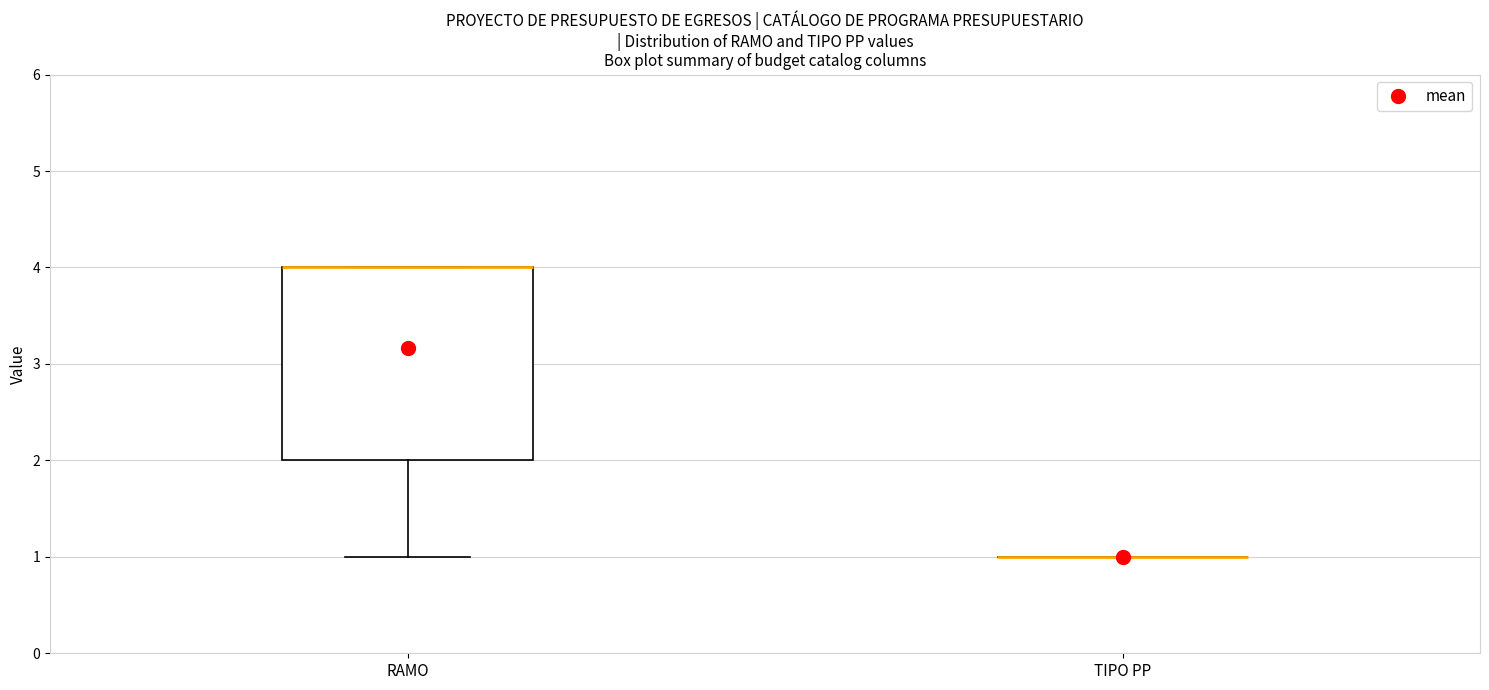

Comparing the boxes themselves (not the whiskers), which one is the tallest?

RAMO